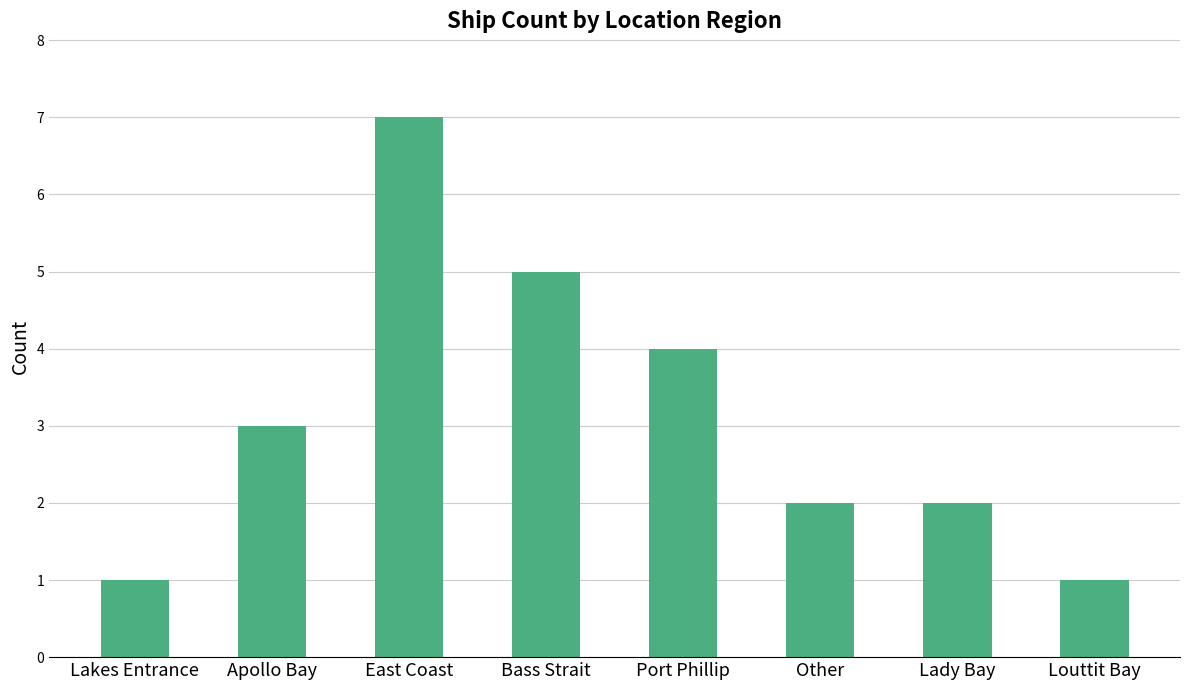

What is the difference between the maximum and minimum values?

6